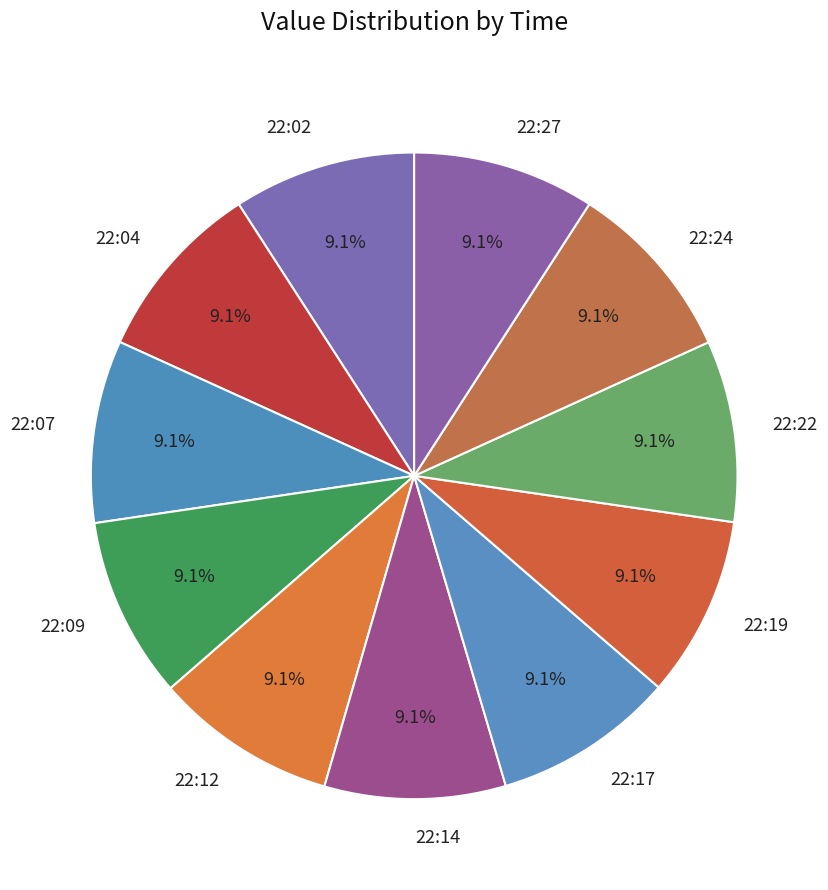

Is there any slice that represents more than half of the pie?

No